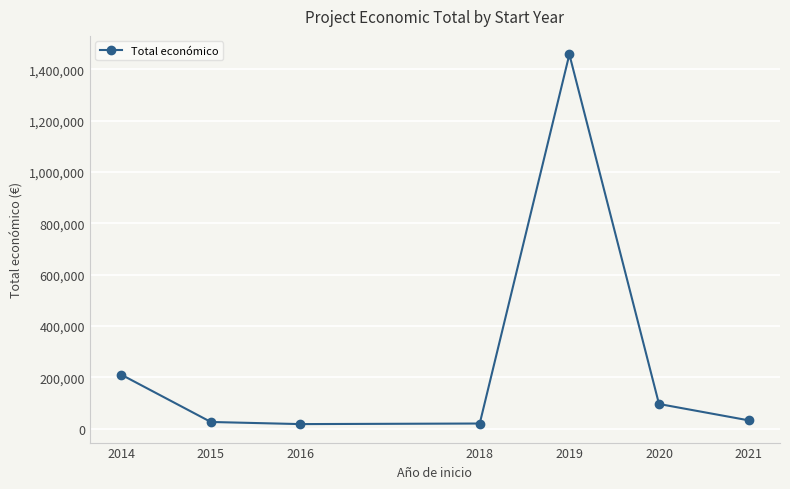

The value at 2014 is 210755. True or false?

True